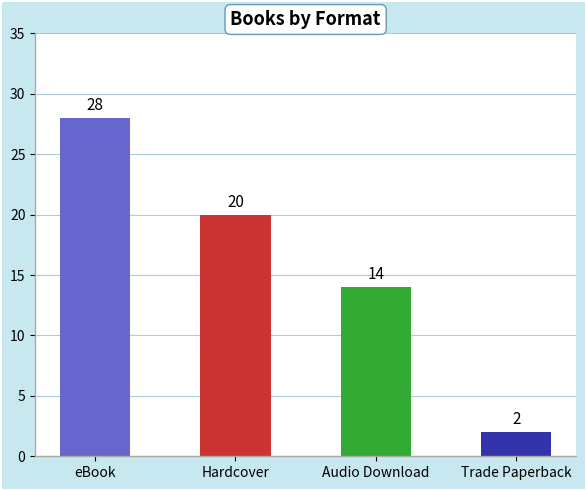

Count the values in the range 14 to 28.

3